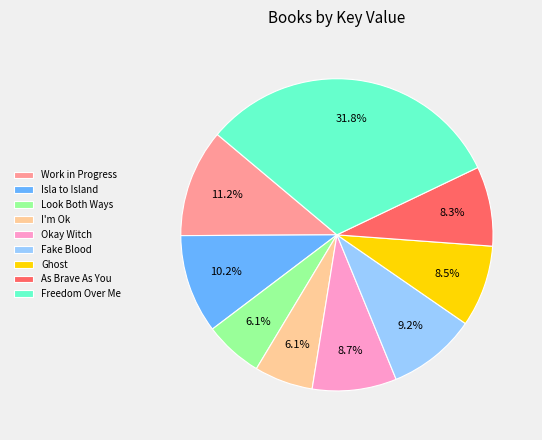

How much of the chart is everything except Work in Progress?

88.8%